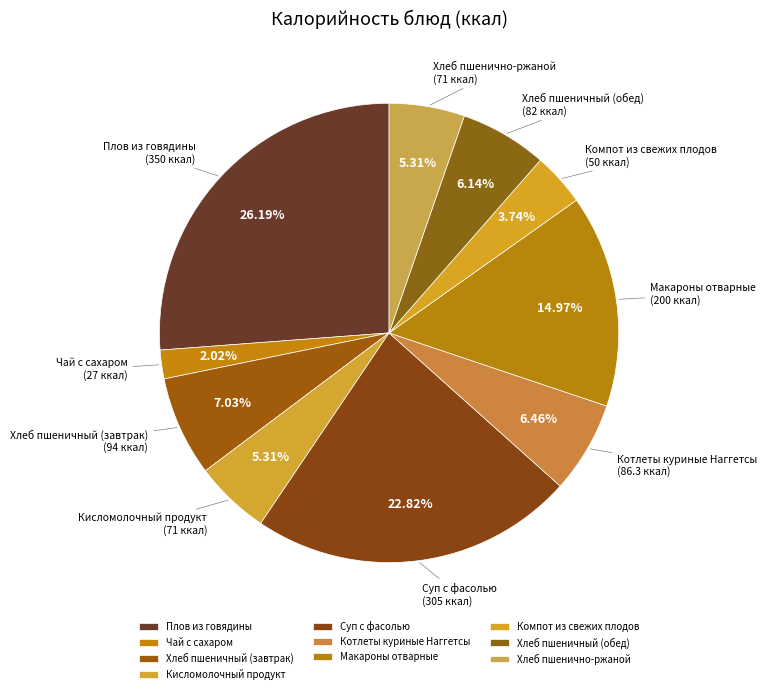

To the nearest percent, what portion does Кисломолочный продукт represent?

5%